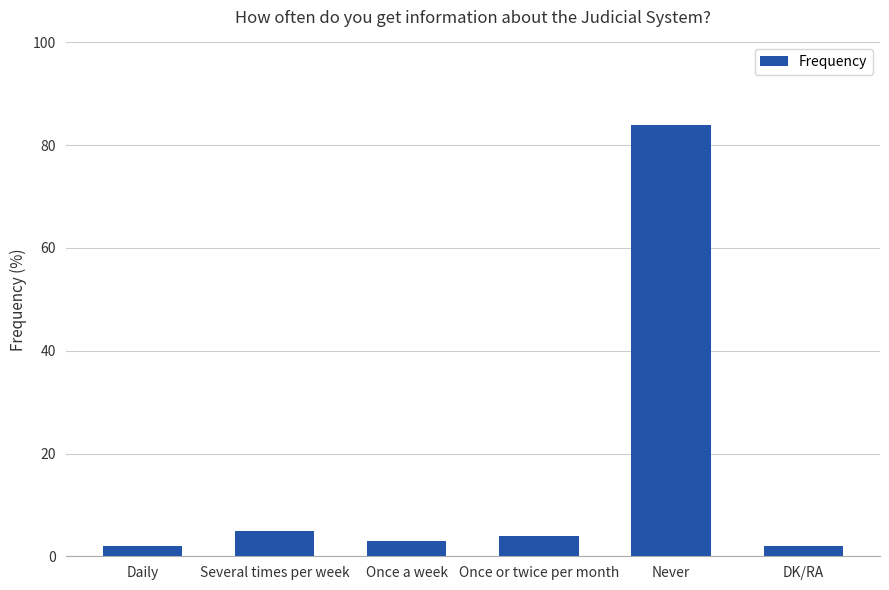

What is the label of the 4th bar from the left?

Once or twice per month